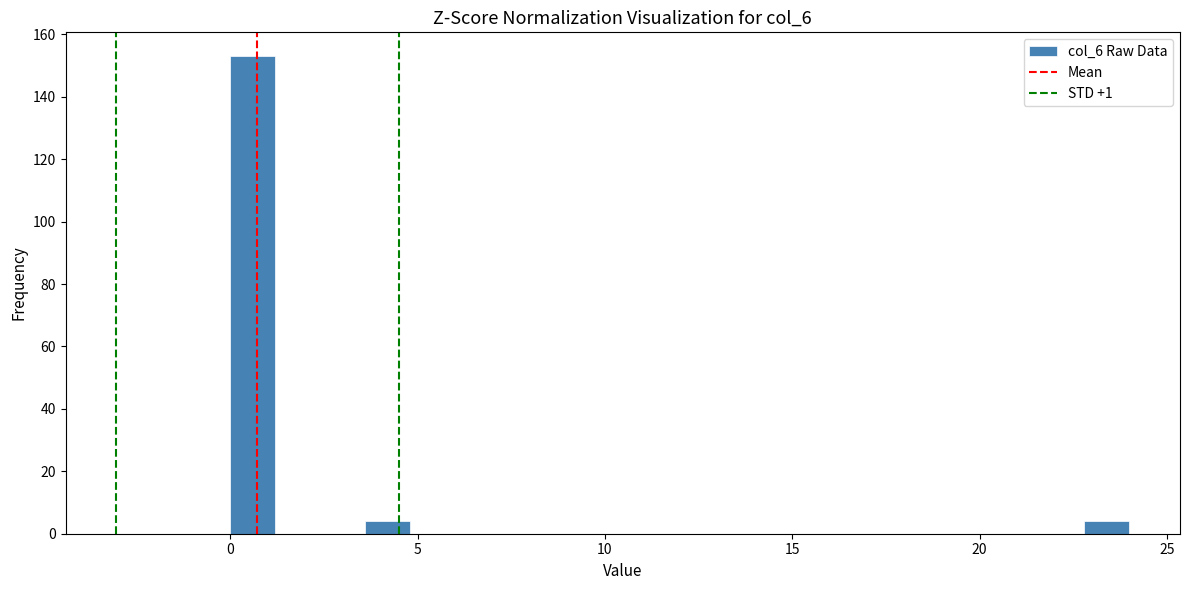

Around what value on the x-axis is the tallest bar? Give the approximate position of its centre, as read against the axis.

0.5